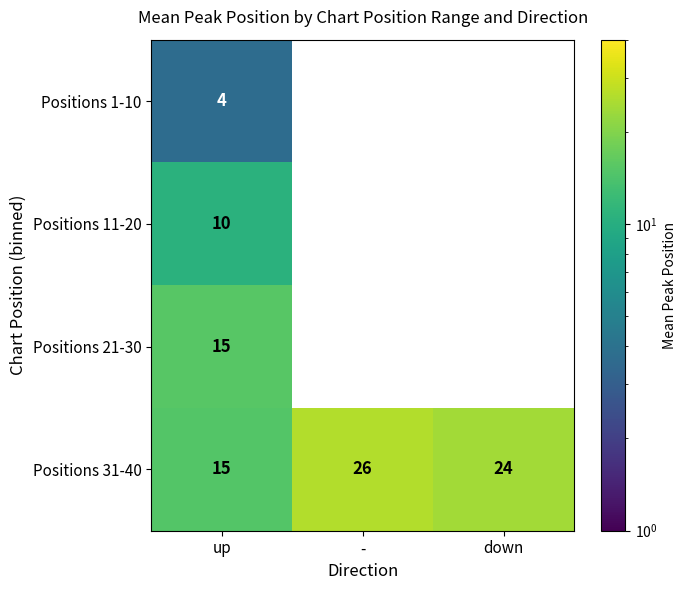

Where is Positions 31-40 nearest to the value 20?

down